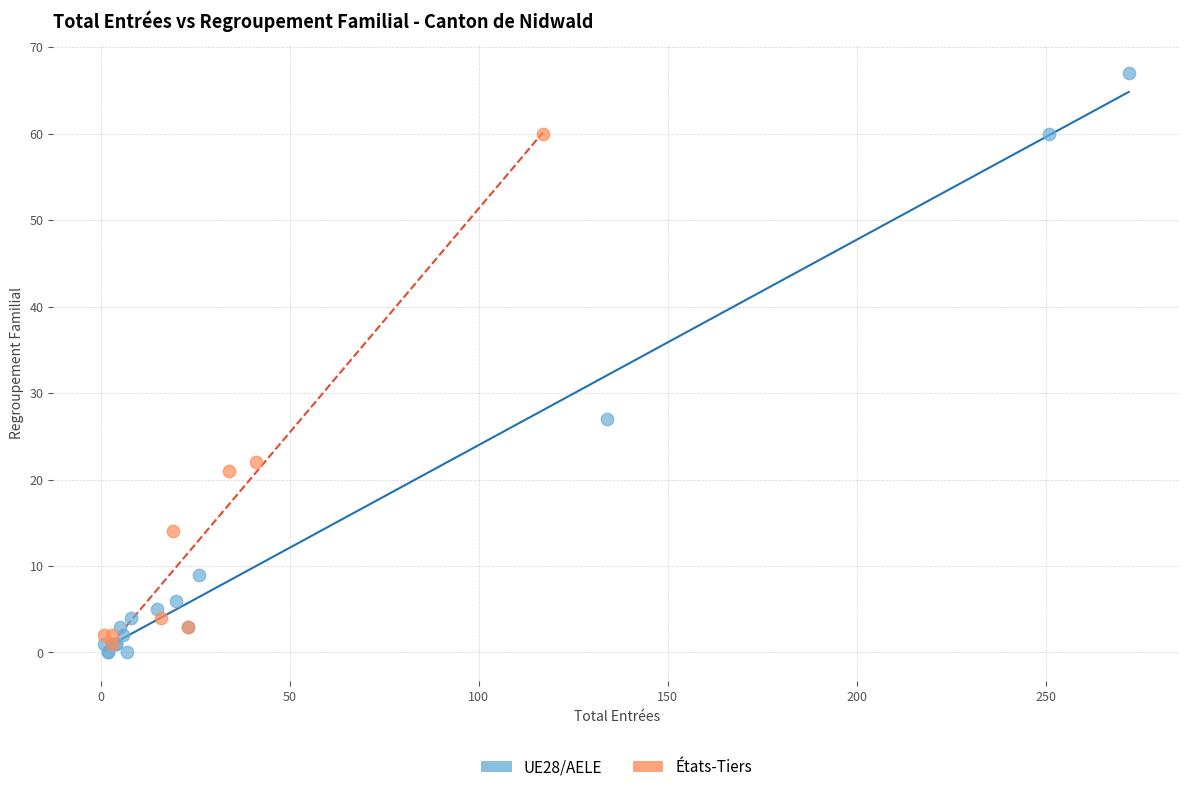

Which series contains the lowest Y value?

UE28/AELE